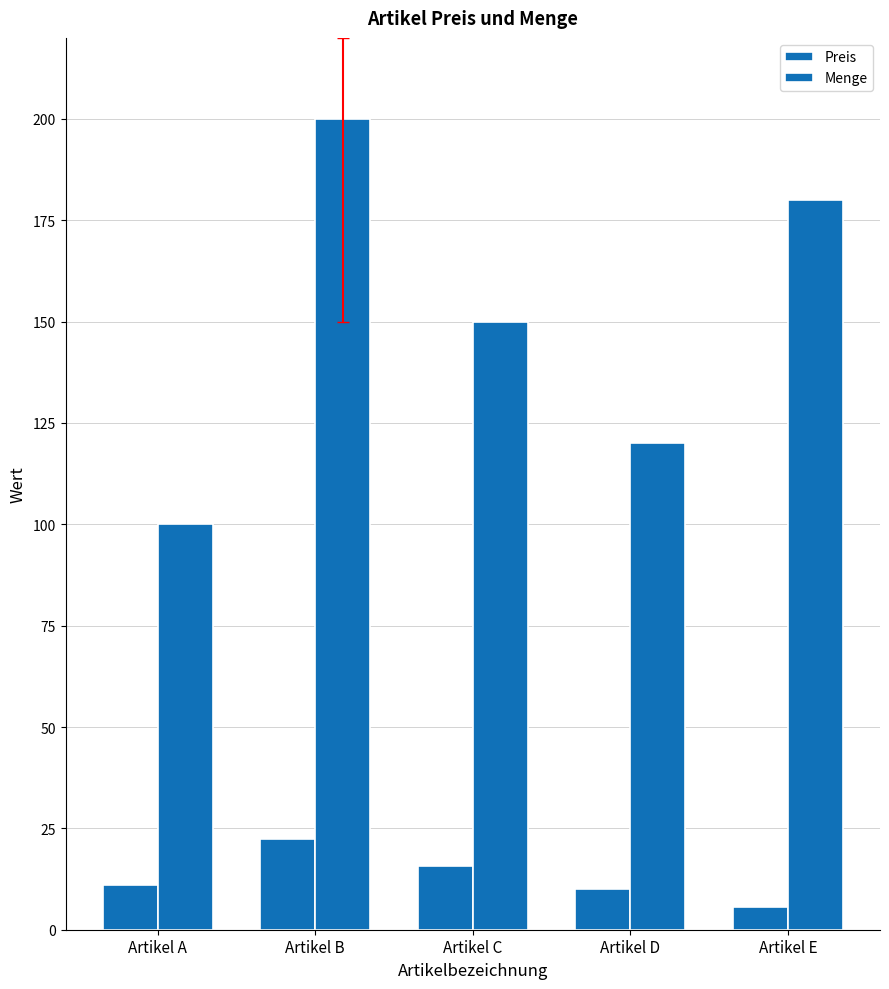

What is the maximum value for Preis?

22.5